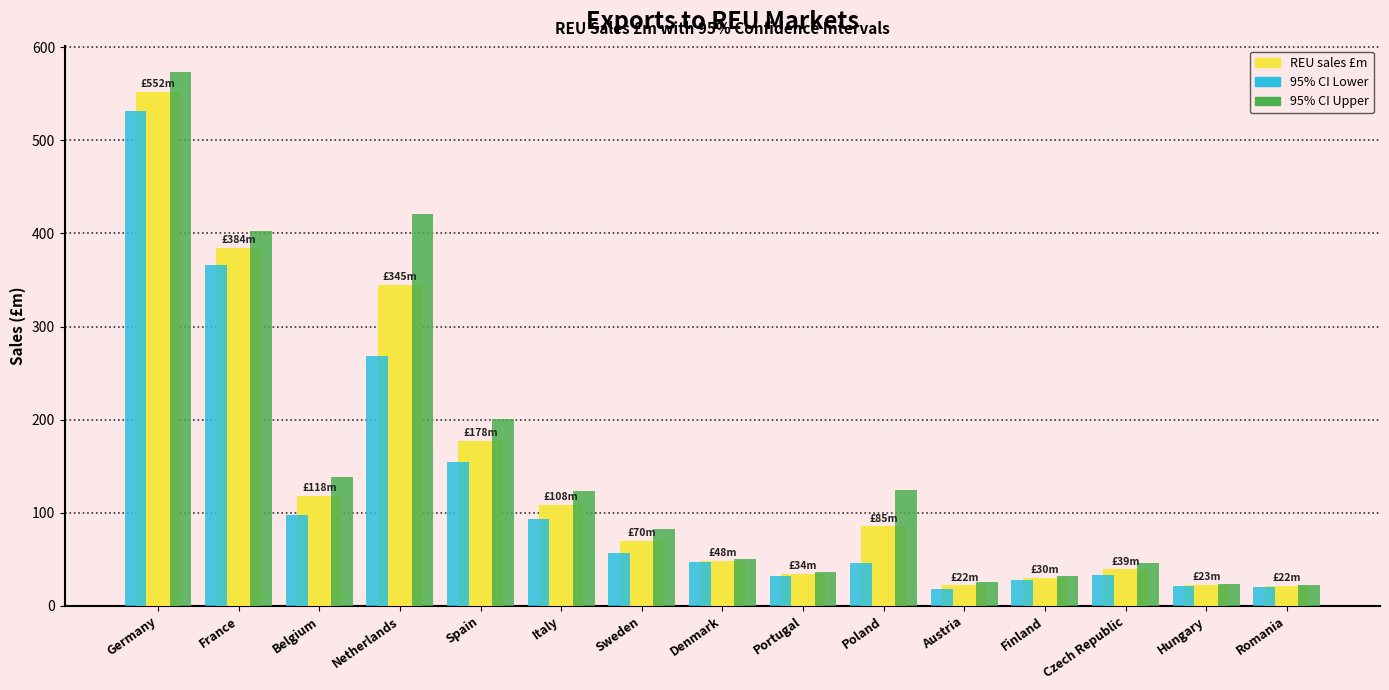

What are all the series names shown in the legend?

REU sales £m, 95% CI Lower, 95% CI Upper